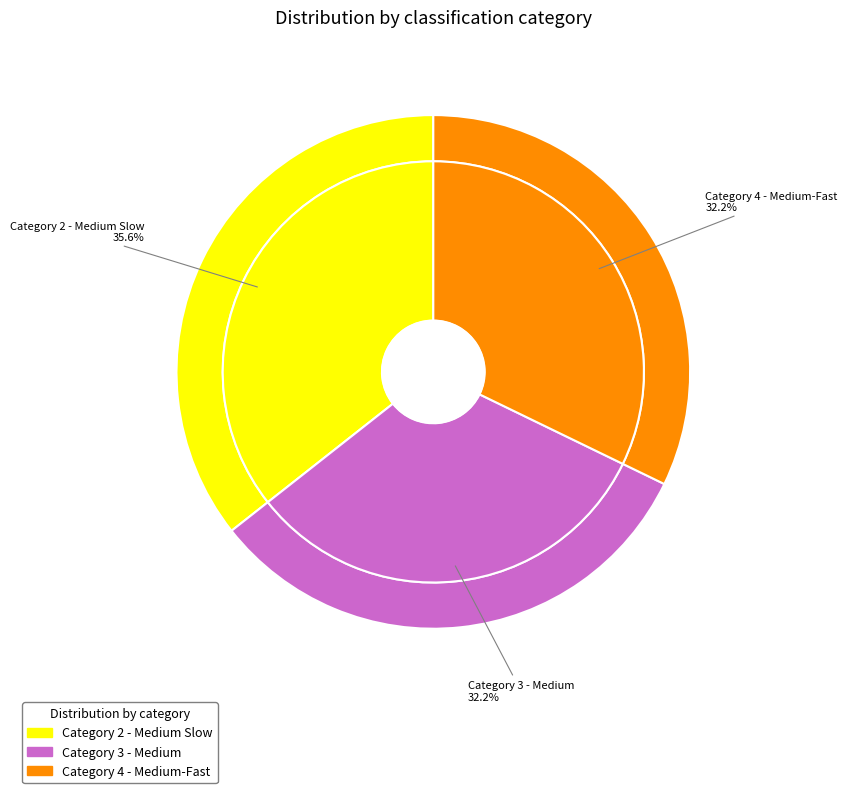

What is the smallest slice in the pie chart?

Category 3 - Medium